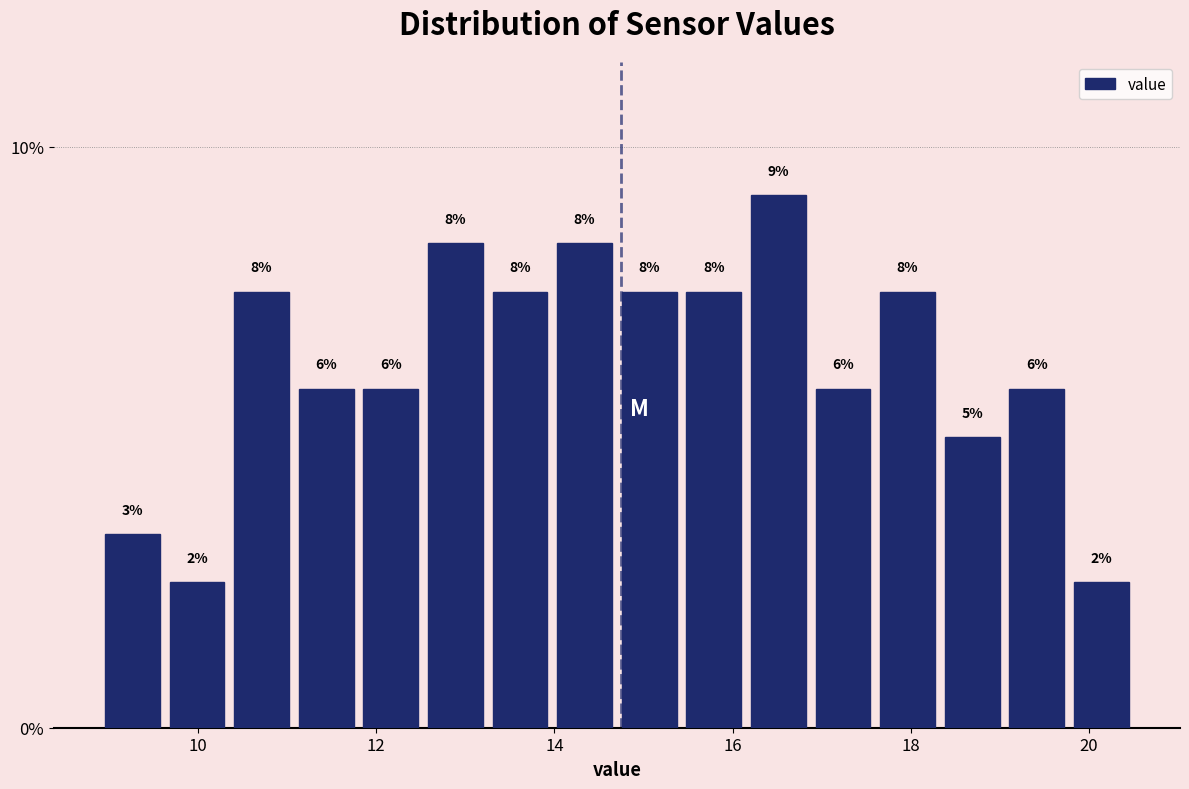

Read against the x-axis, roughly where is the centre of the tallest bar?

16.6